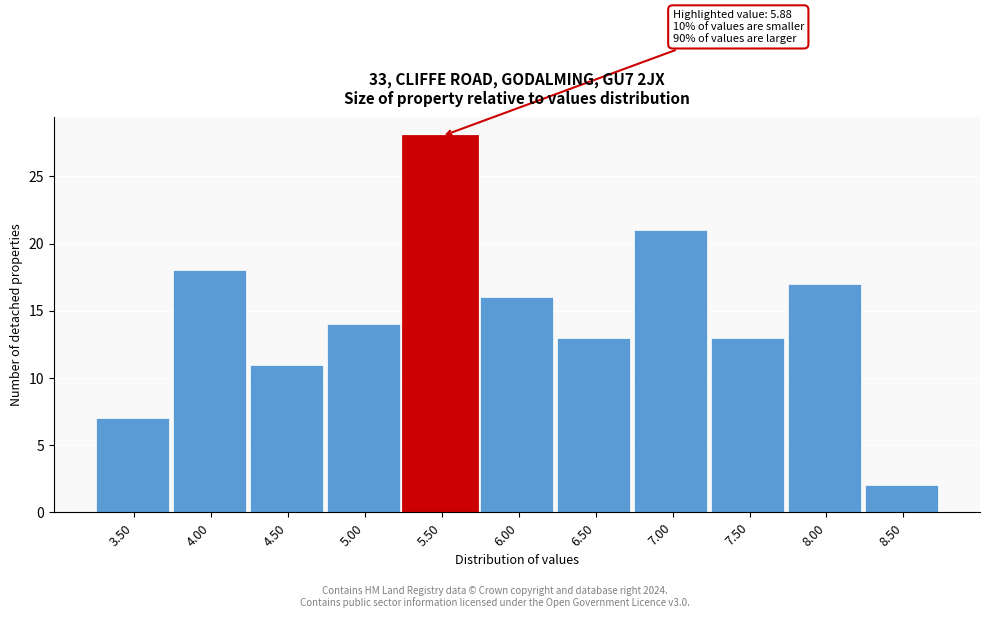

Reading left to right, what are all the values shown in this chart?

7	18	11	14	28	16	13	21	13	17	2